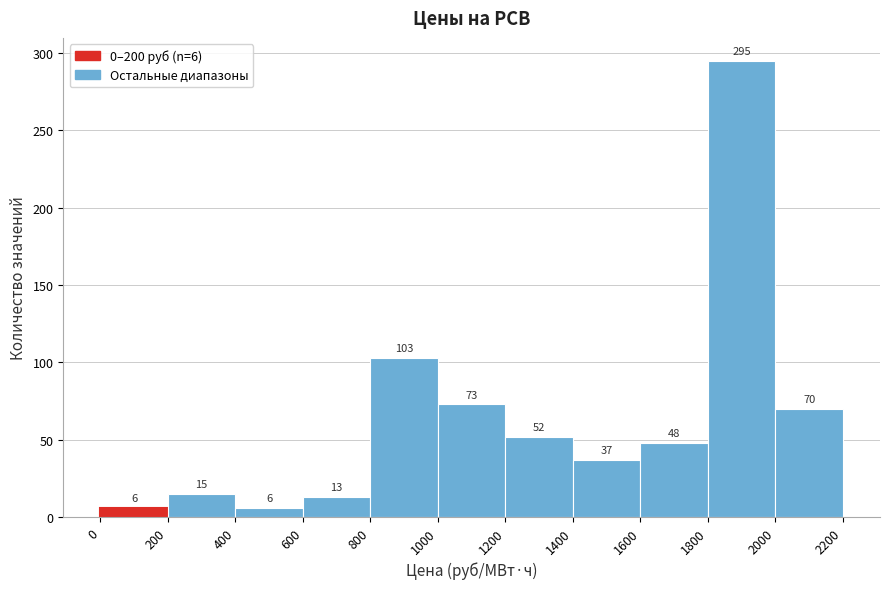

Which range on the x-axis has the tallest bar?

1800 to 2000